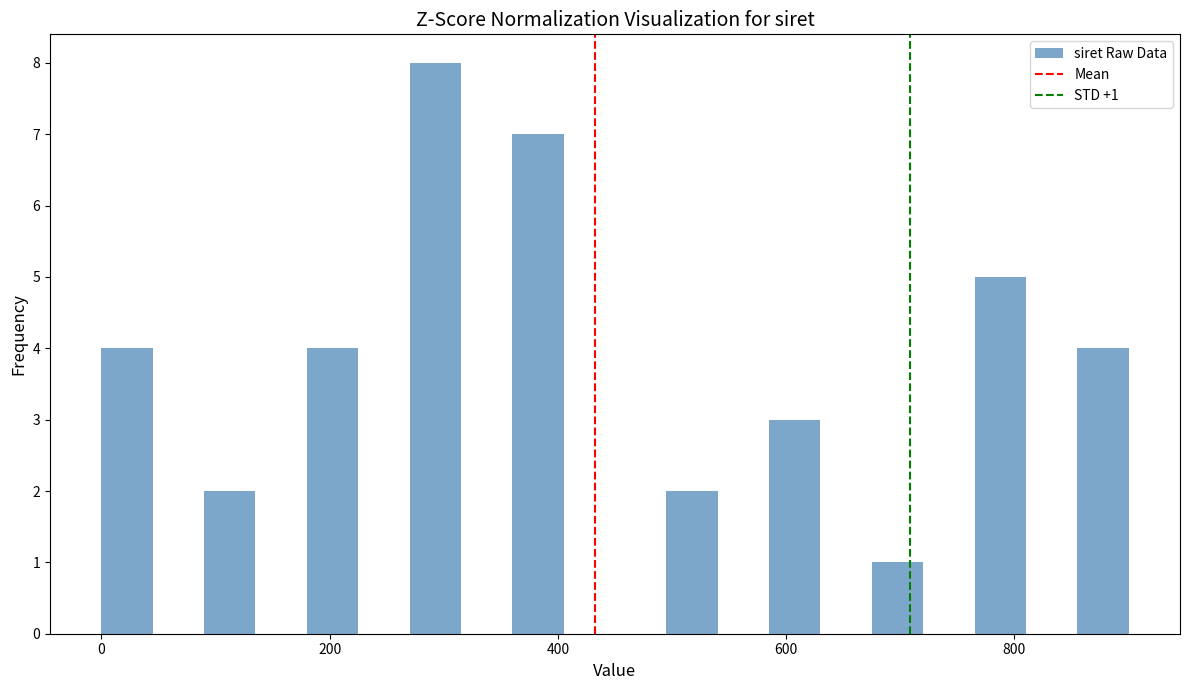

Read against the x-axis, roughly where is the centre of the tallest bar?

300